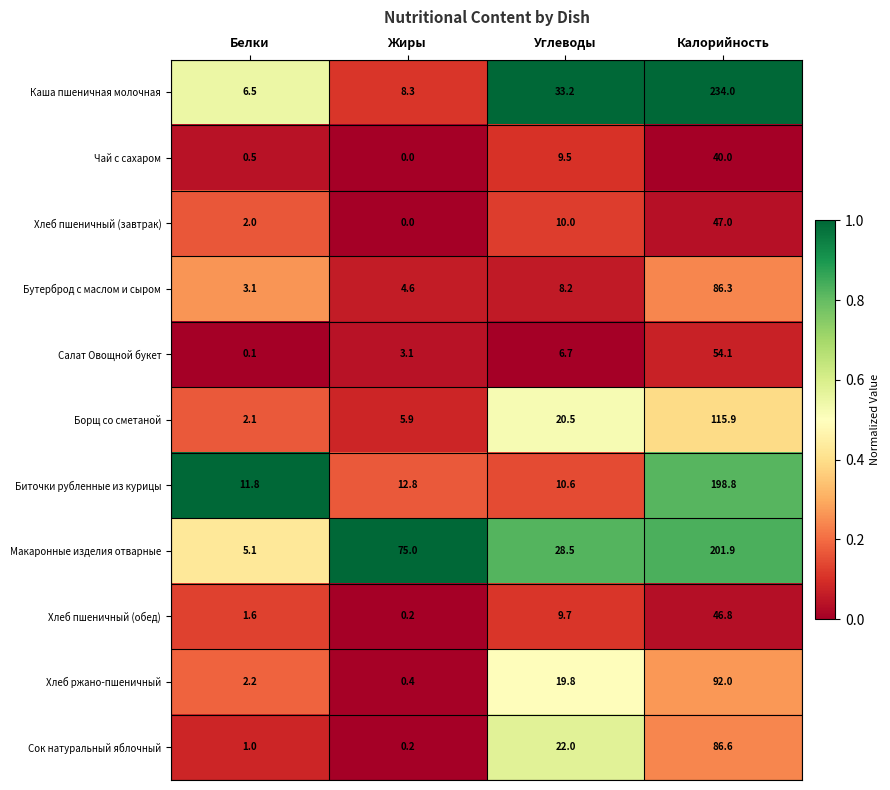

What value does the Салат Овощной букет series have at Калорийность?

54.1